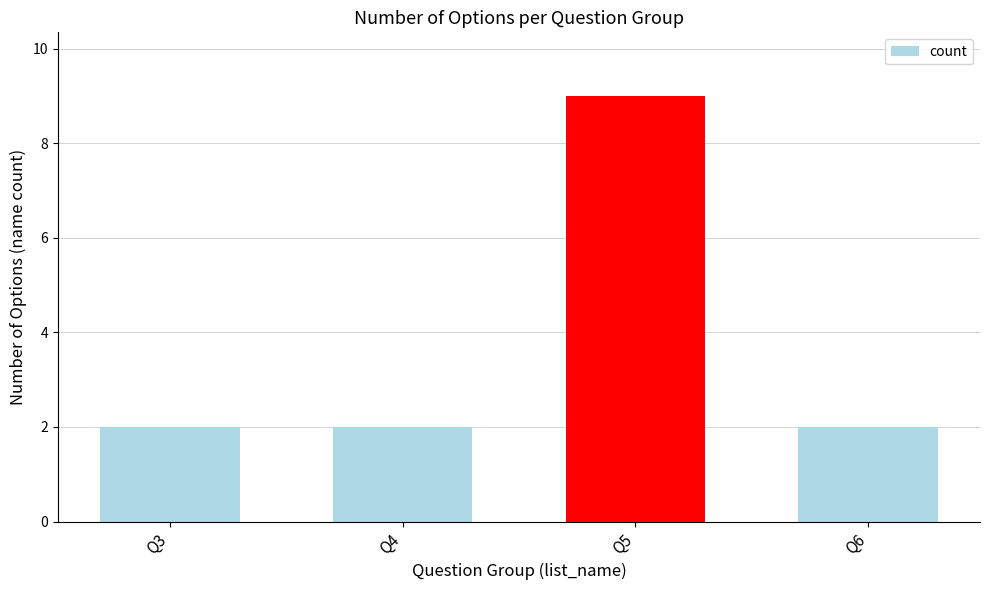

Reading left to right, what are all the values shown in this chart?

2	2	9	2